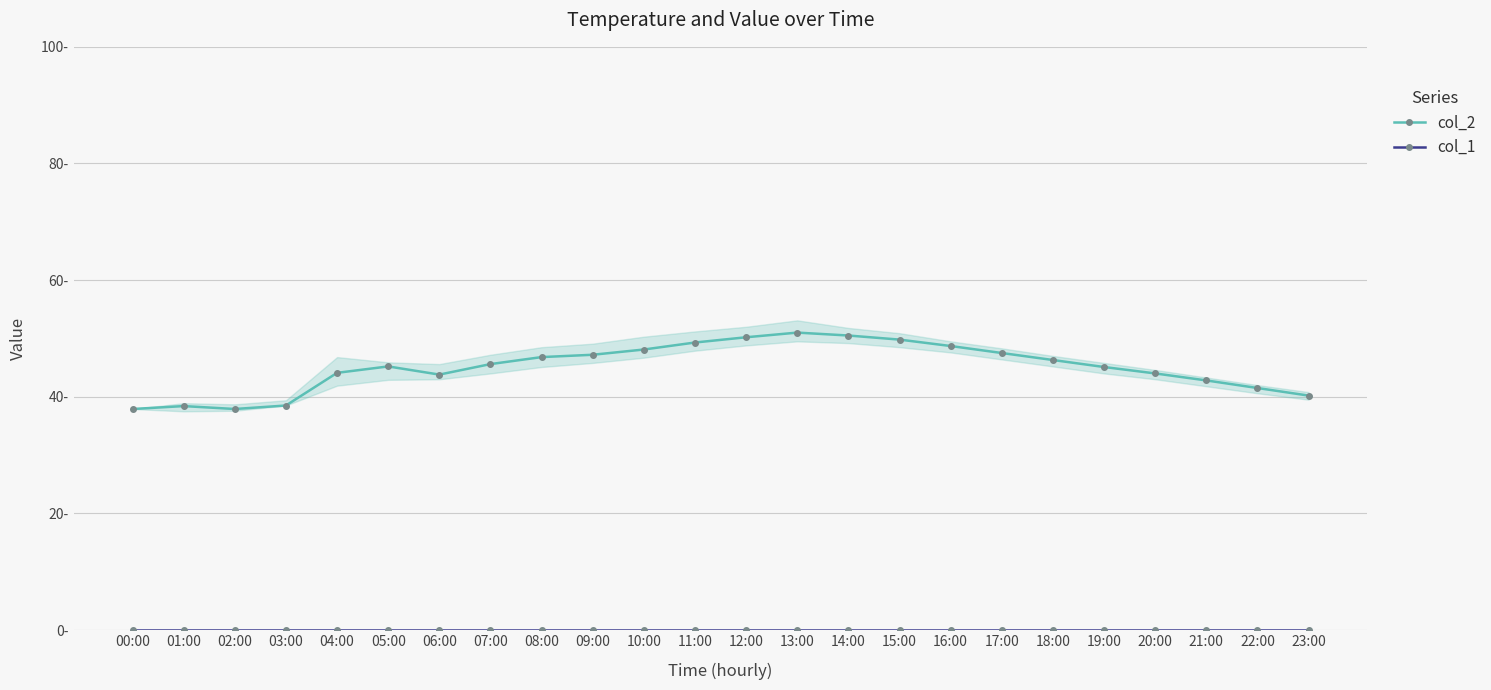

How many interior local valleys does the col_2 series have?

2